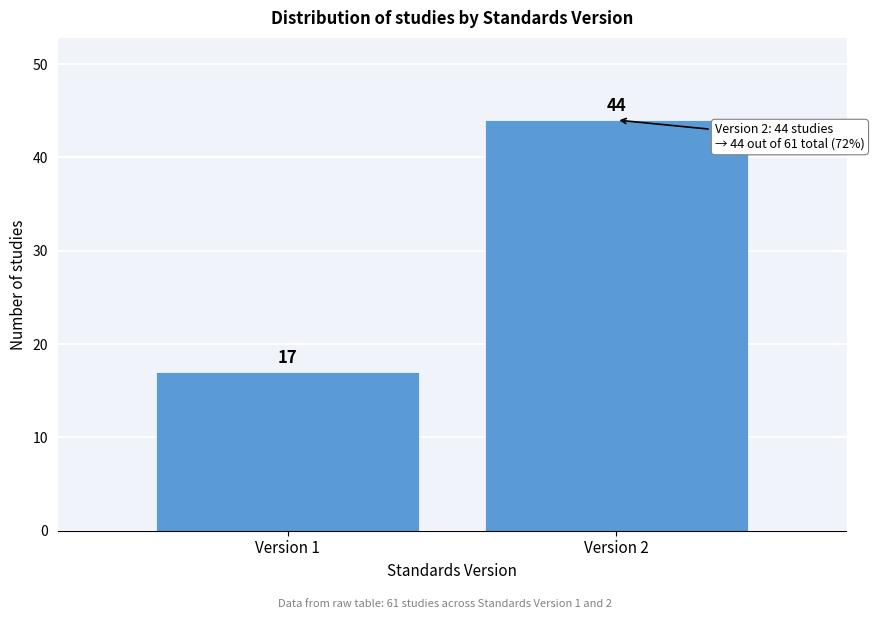

Reading left to right, transcribe all the data shown in this chart.

17	44